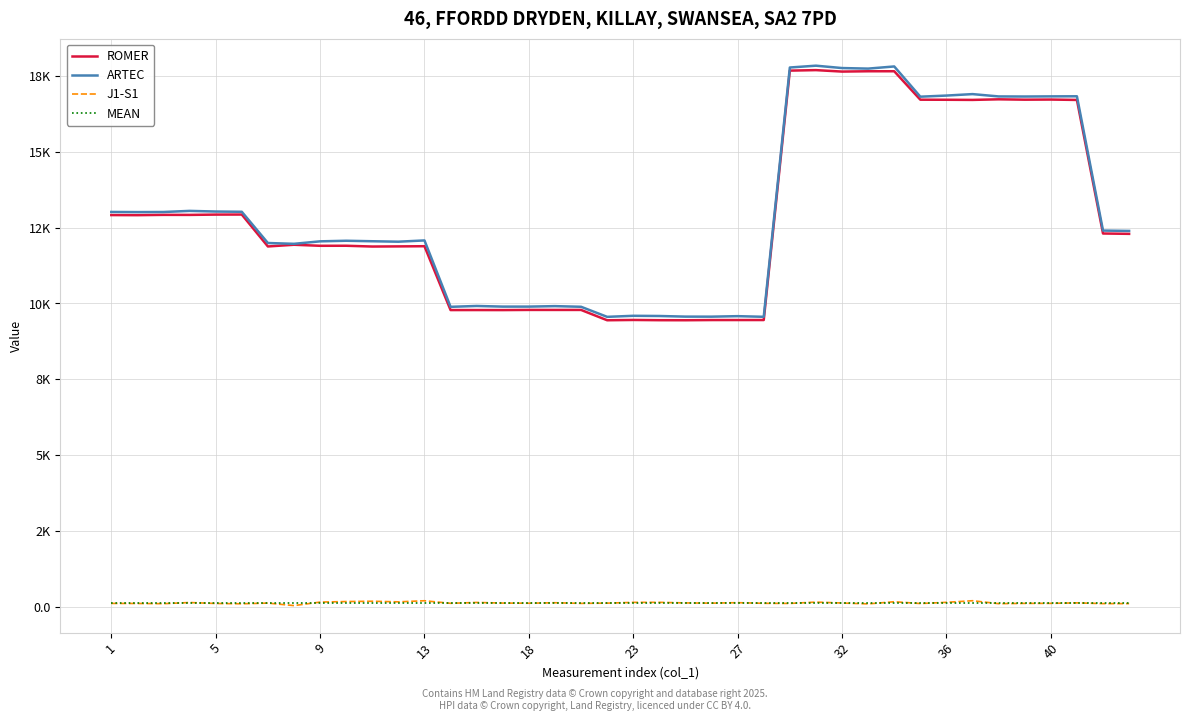

True or false: ARTEC and J1-S1 cross at least once.

False